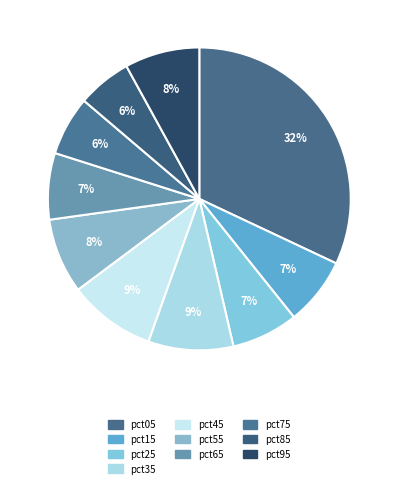

What percentage do pct95 and pct35 together represent?

17.1%